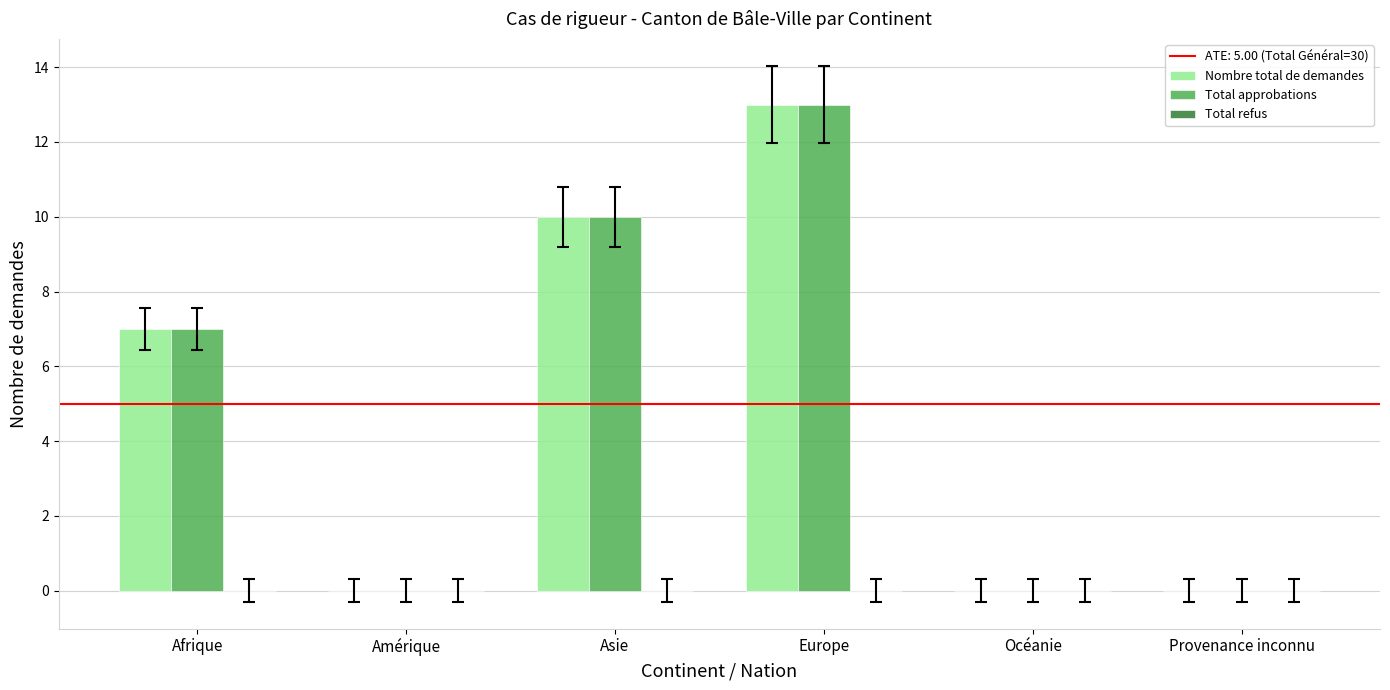

Which category has the highest value in the Nombre total de demandes series?

Europe